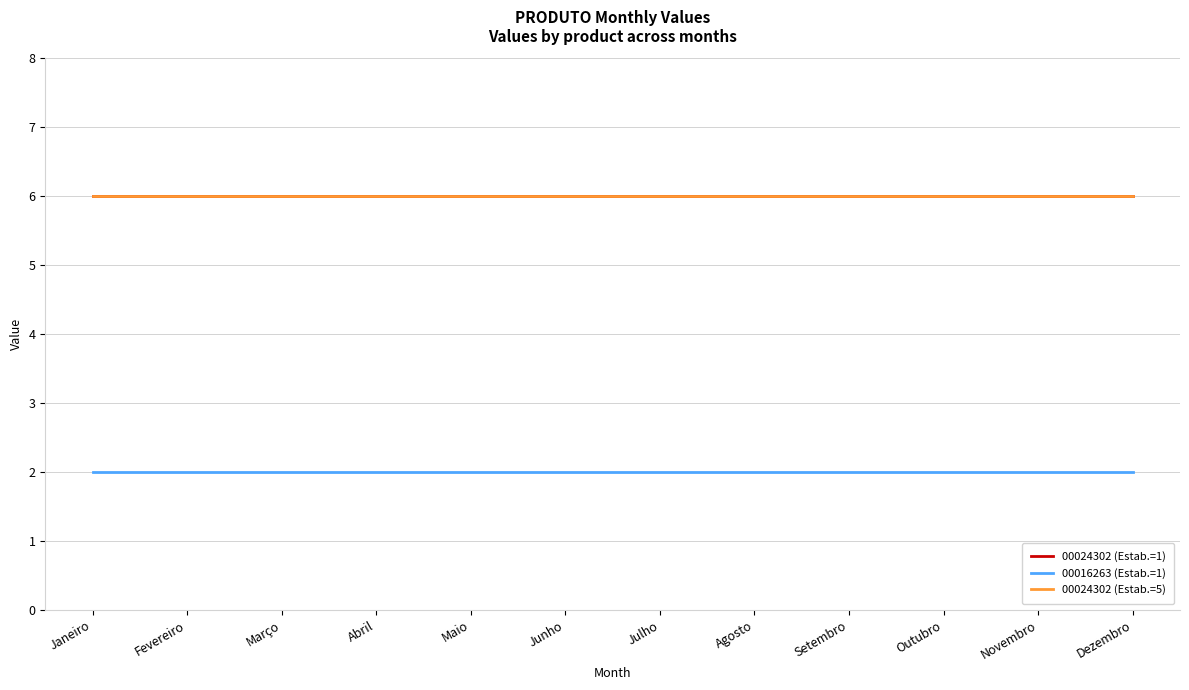

Does the chart have visible grid lines?

Yes